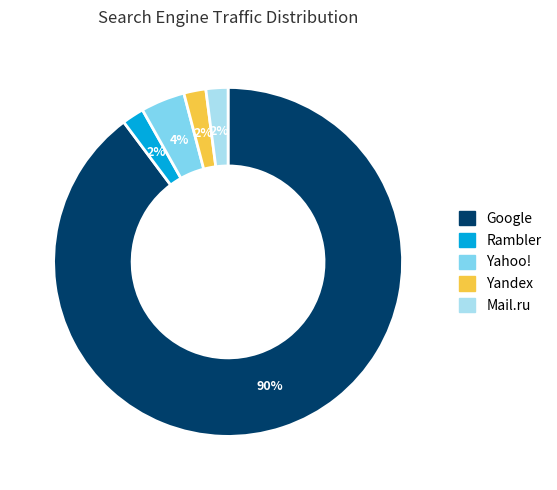

Which category accounts for the majority?

Google